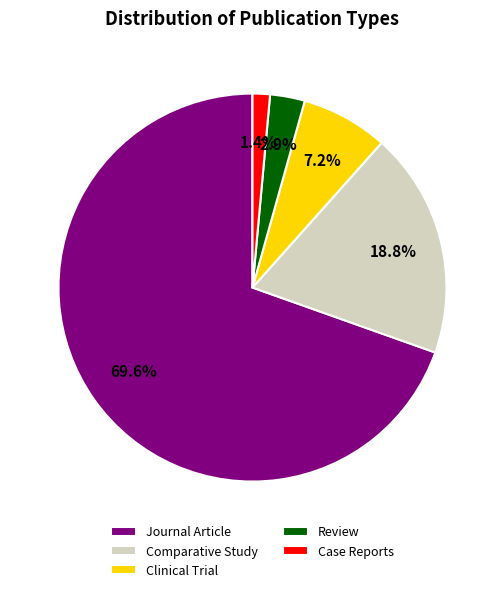

Between Comparative Study and Review, which is larger?

Comparative Study